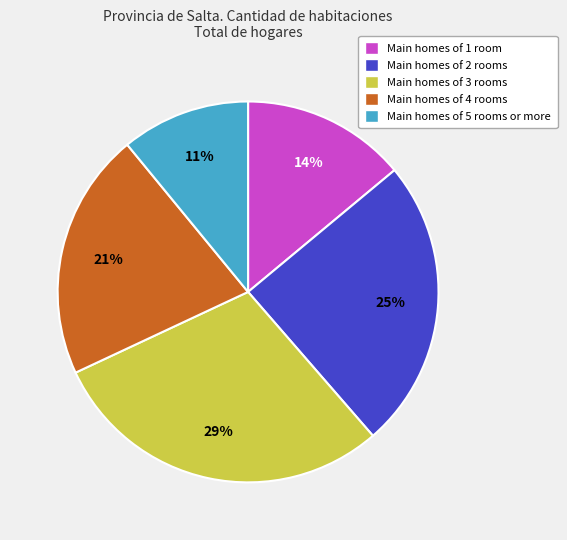

To the nearest percent, what is the difference between the largest and smallest slice percentages?

18%